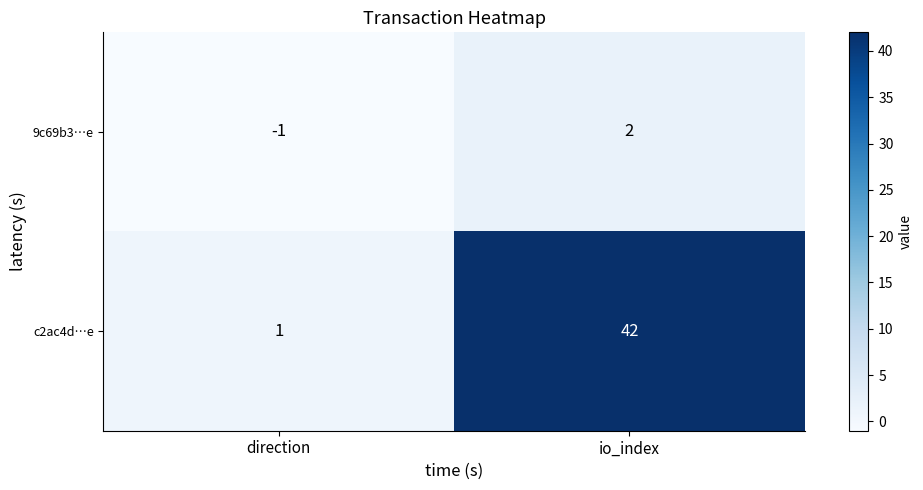

What is the sum of all c2ac4d…e values?

43